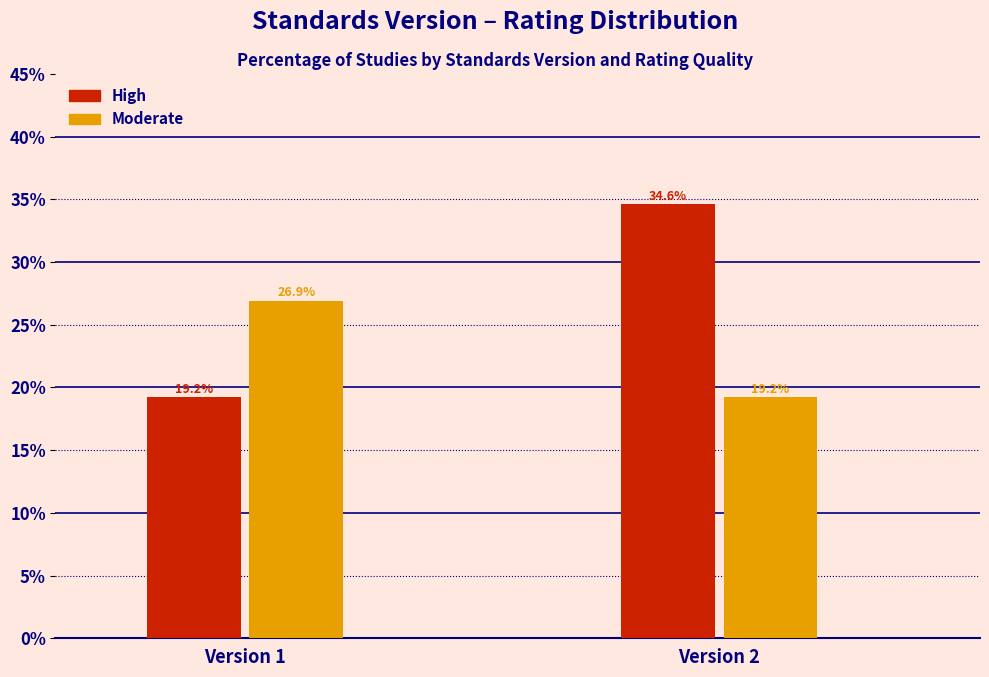

Reading right to left, transcribe all the data shown in this chart.

High: 34.6	19.2
Moderate: 19.2	26.9